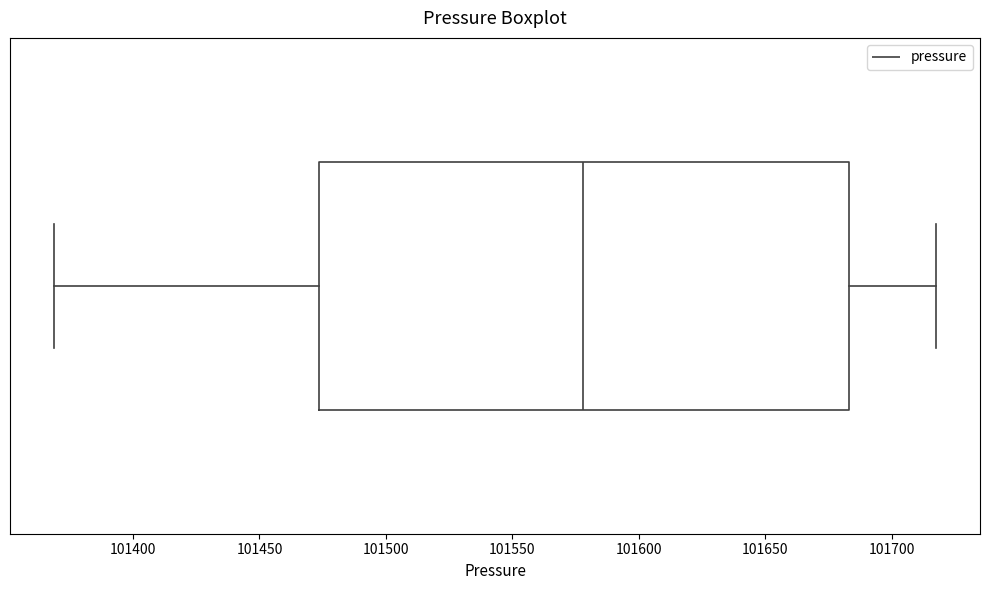

Transcribe this box plot: give where the median line is, the range the box spans, and where the two whiskers end, as read against the x-axis. The values are not printed on the chart, so give them approximately, as read against the axis.

median 101580, box 101475 to 101685, whiskers 101370 to 101715